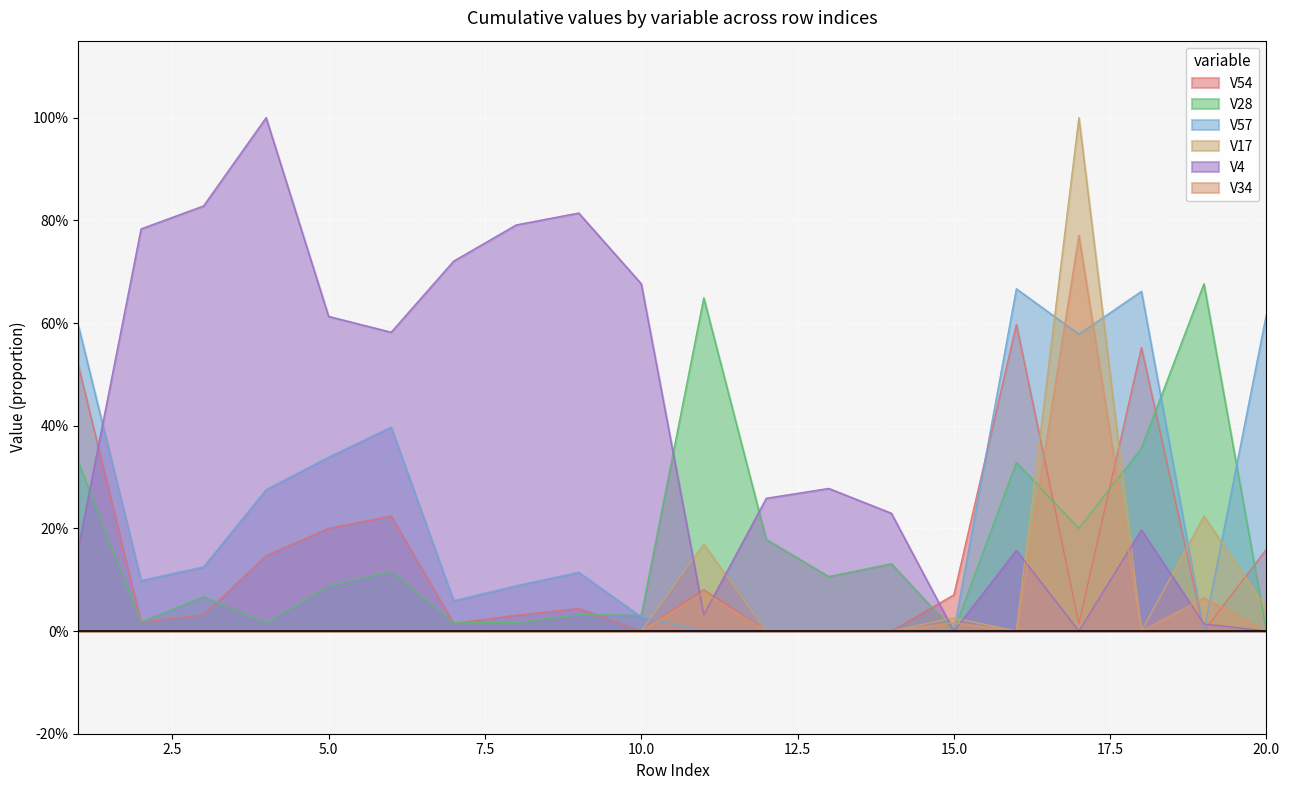

At which category does V28 reach its first local valley?

2